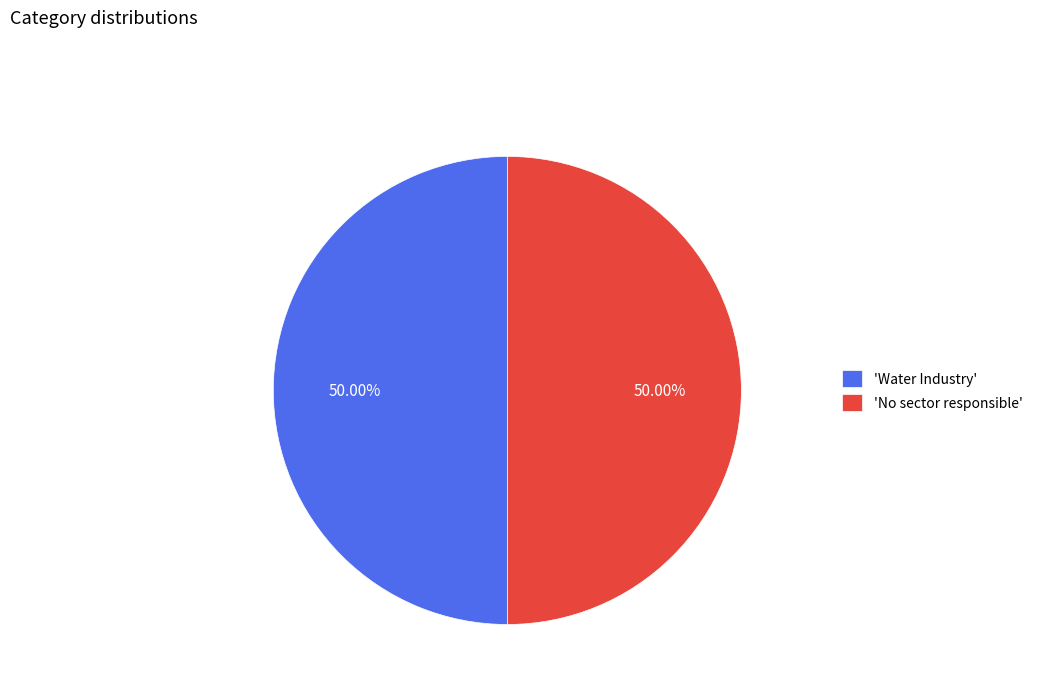

Count the number of slices in the pie.

2